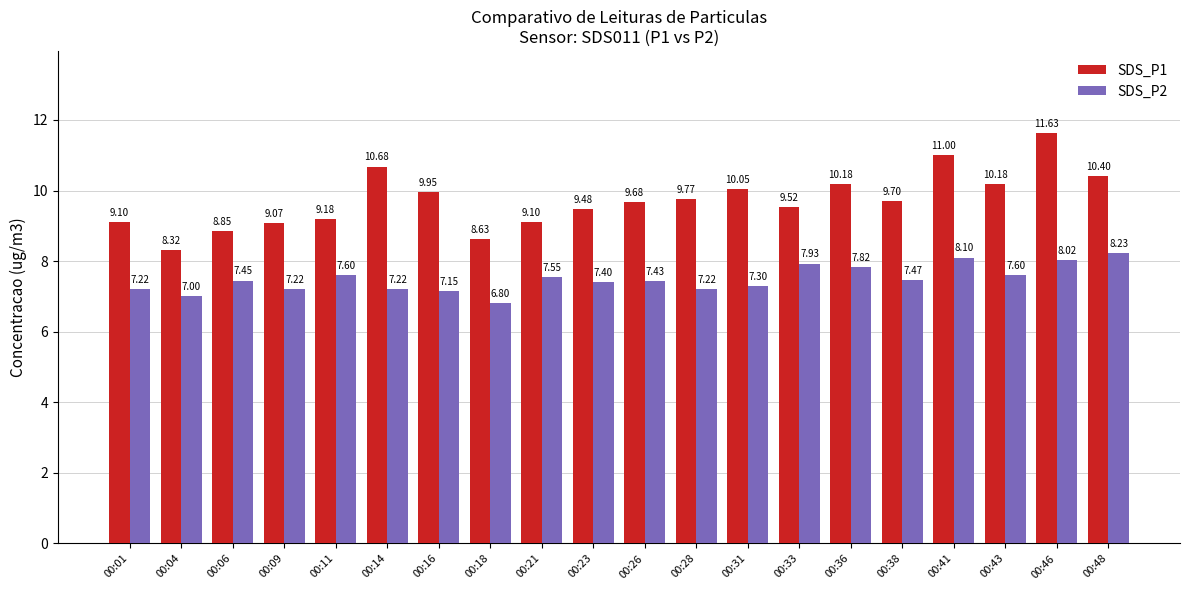

What is the difference between the SDS_P1 values at 00:06 and 00:04?

0.5